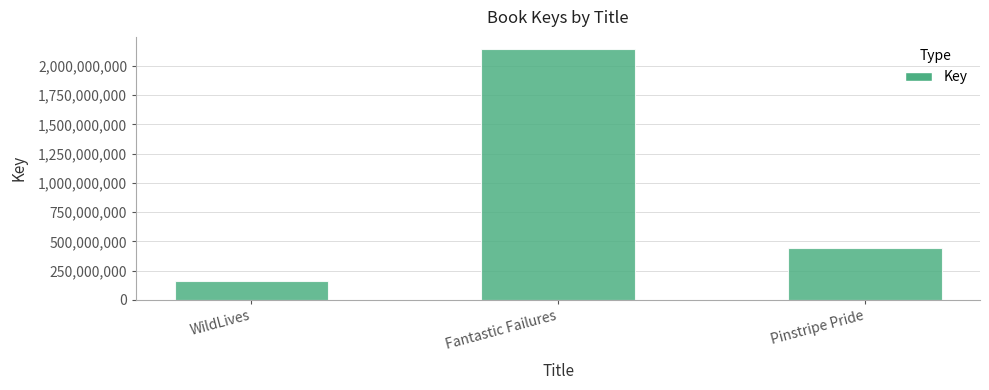

Rank the categories by value from highest to lowest.

Fantastic Failures, Pinstripe Pride, WildLives